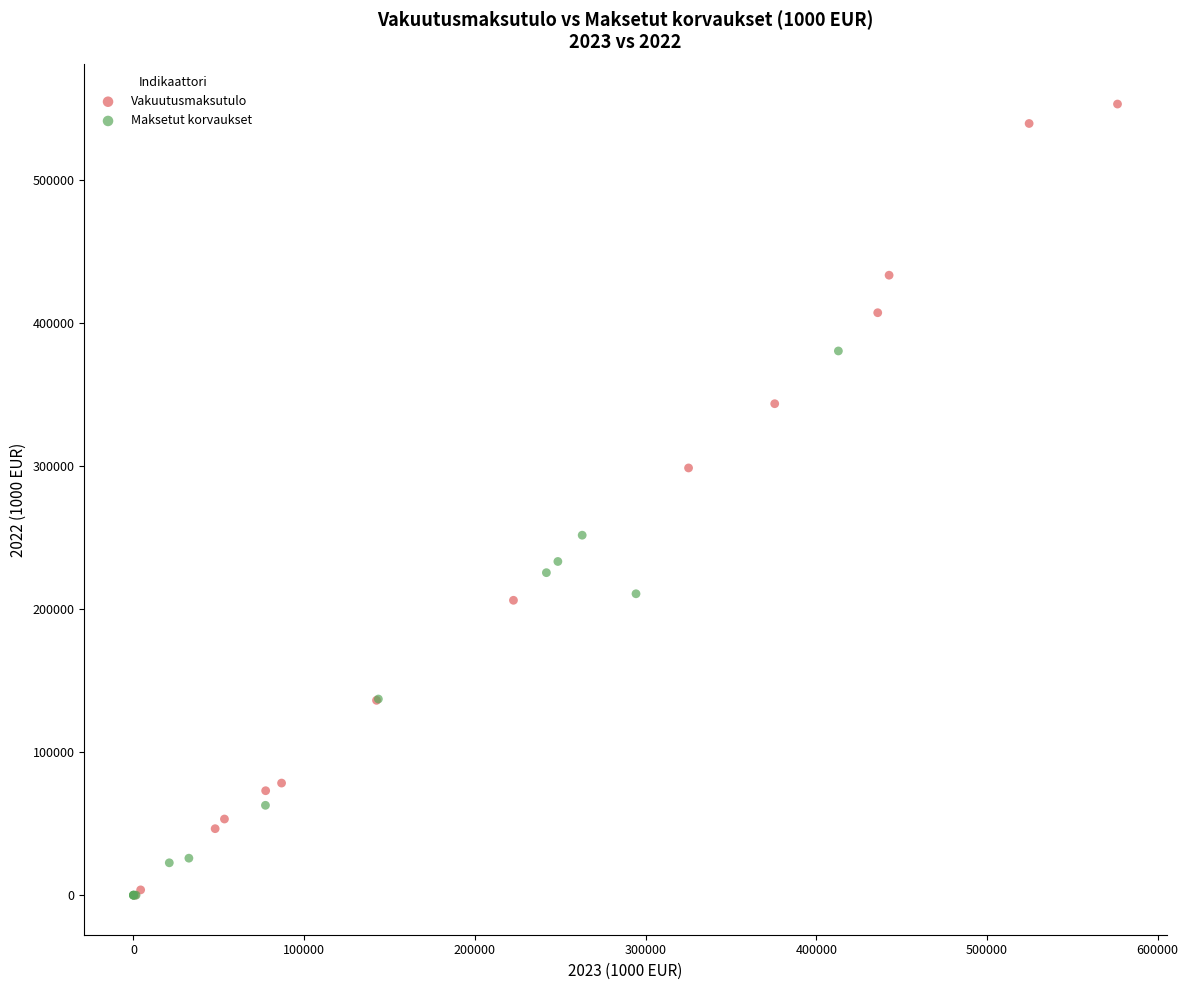

Which series reaches the maximum Y coordinate?

Vakuutusmaksutulo